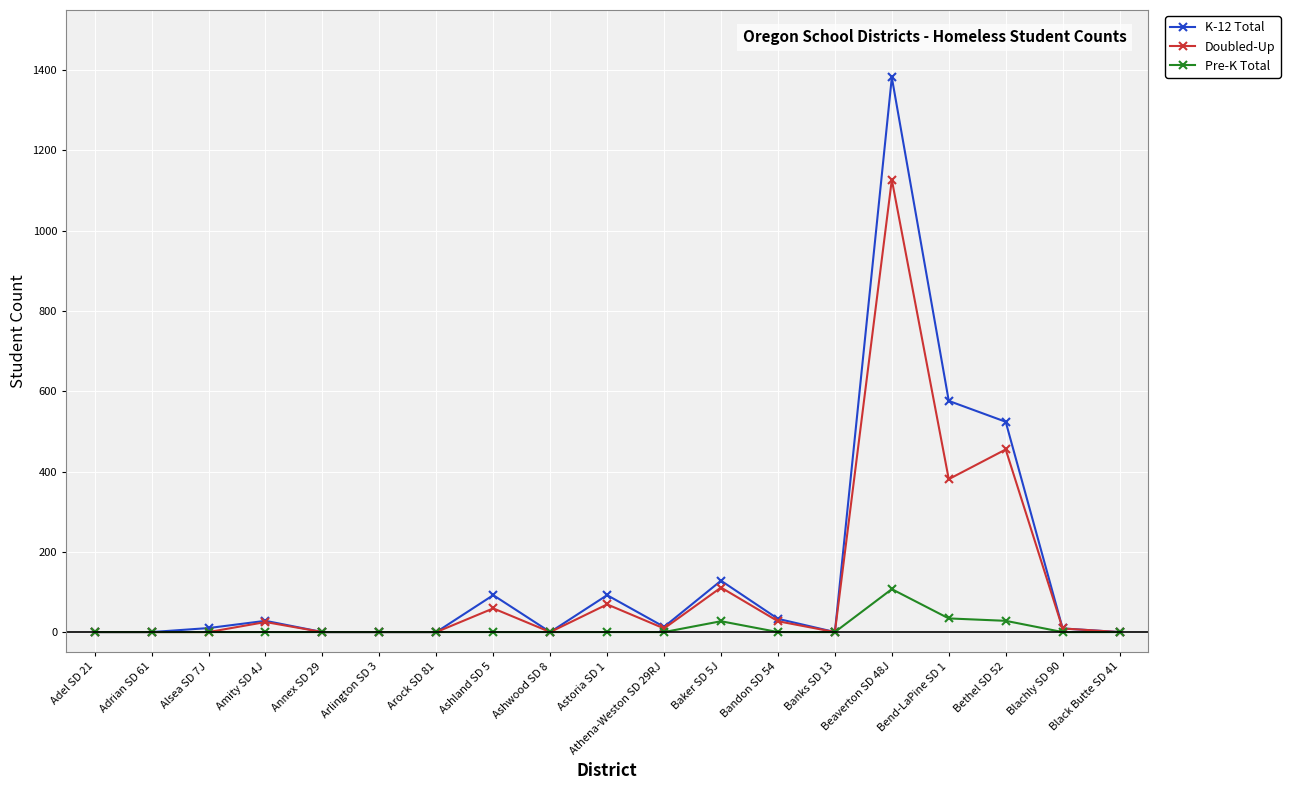

Which series has the largest total across all categories?

K-12 Total